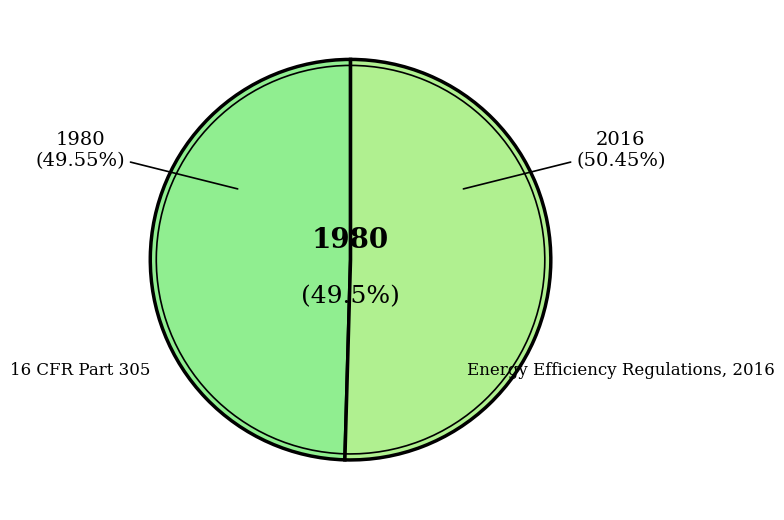

What is the smallest slice in the pie chart?

16 CFR Part 305